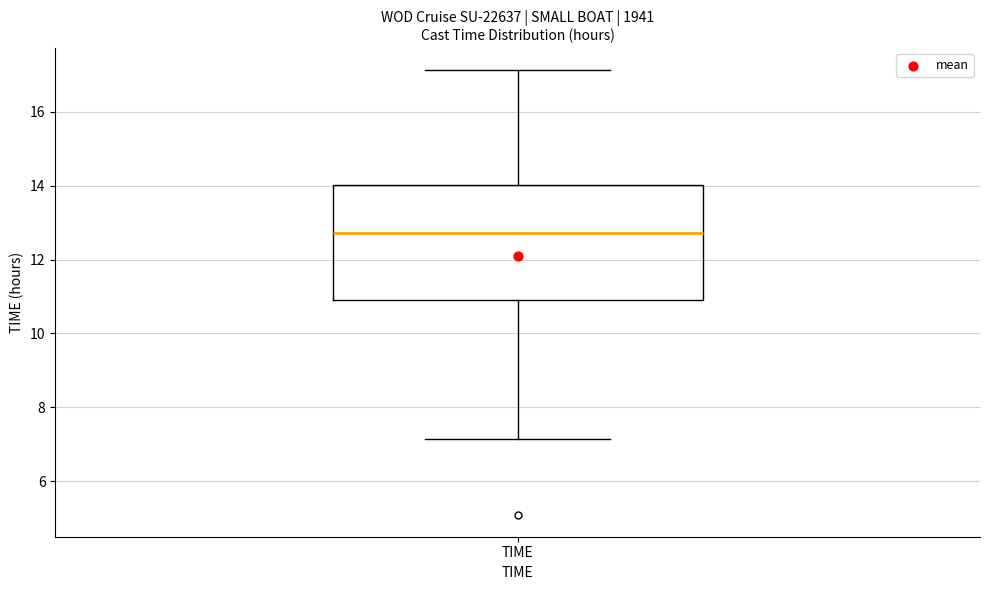

Read this box plot against the y-axis: the position of the median line, the range covered by the box, and the ends of both whiskers. The values are not printed on the chart, so give them approximately, as read against the axis.

median 12.8, box 10.8 to 14.0, whiskers 7.2 to 17.2